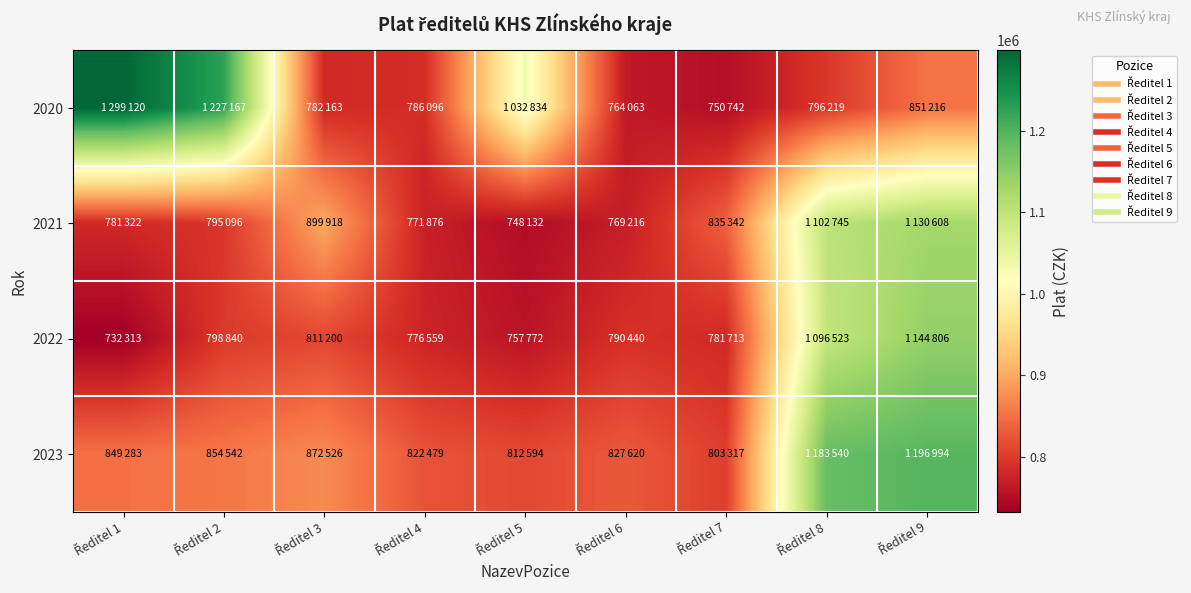

What is the difference between the highest and lowest values at Ředitel 3?

117755